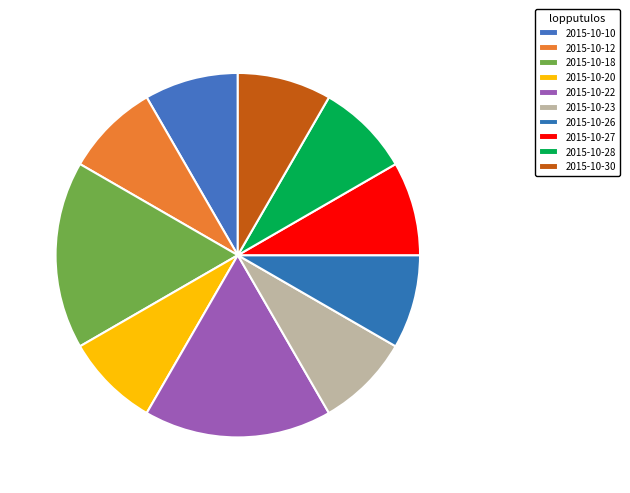

What is the ratio of the value at 2015-10-28 to the value at 2015-10-26?

1.0